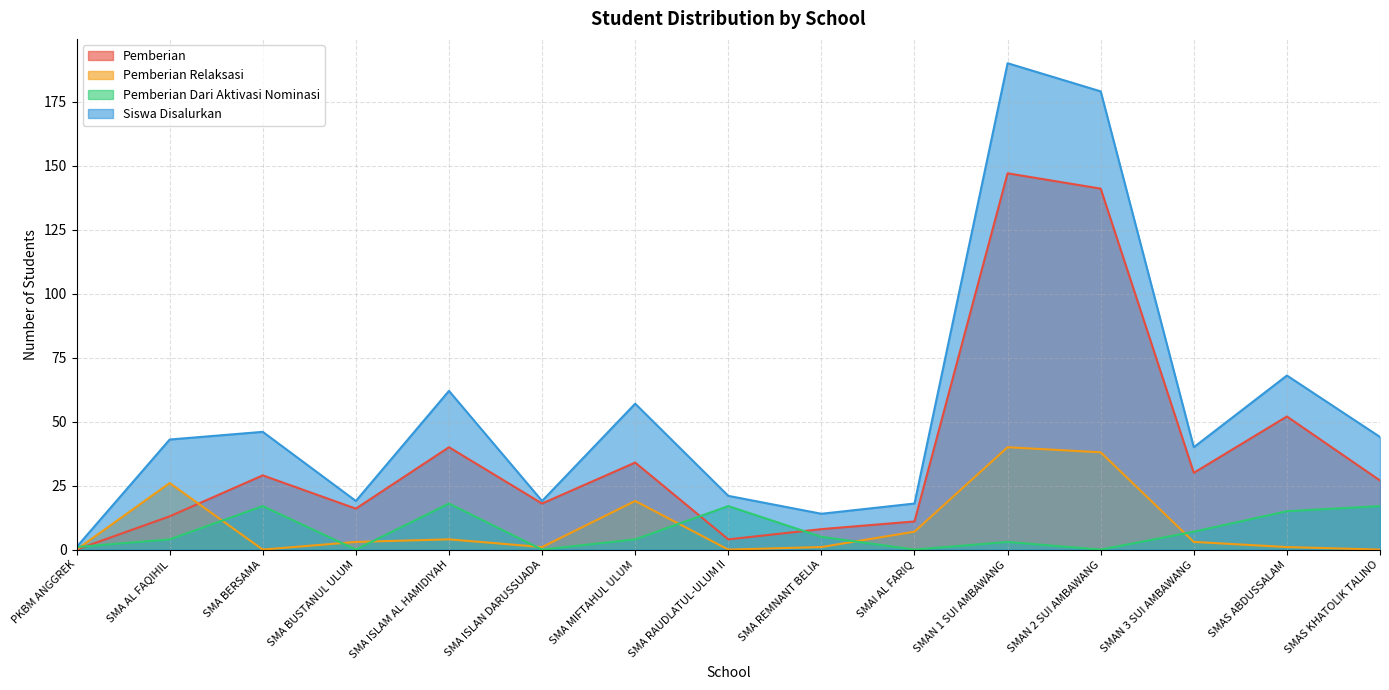

Reading right to left, list all the values displayed in this chart.

Pemberian: 27	52	30	141	147	11	8	4	34	18	40	16	29	13	0
Pemberian Relaksasi: 0	1	3	38	40	7	1	0	19	1	4	3	0	26	0
Pemberian Dari Aktivasi Nominasi: 17	15	7	0	3	0	5	17	4	0	18	0	17	4	1
Siswa Disalurkan: 44	68	40	179	190	18	14	21	57	19	62	19	46	43	1